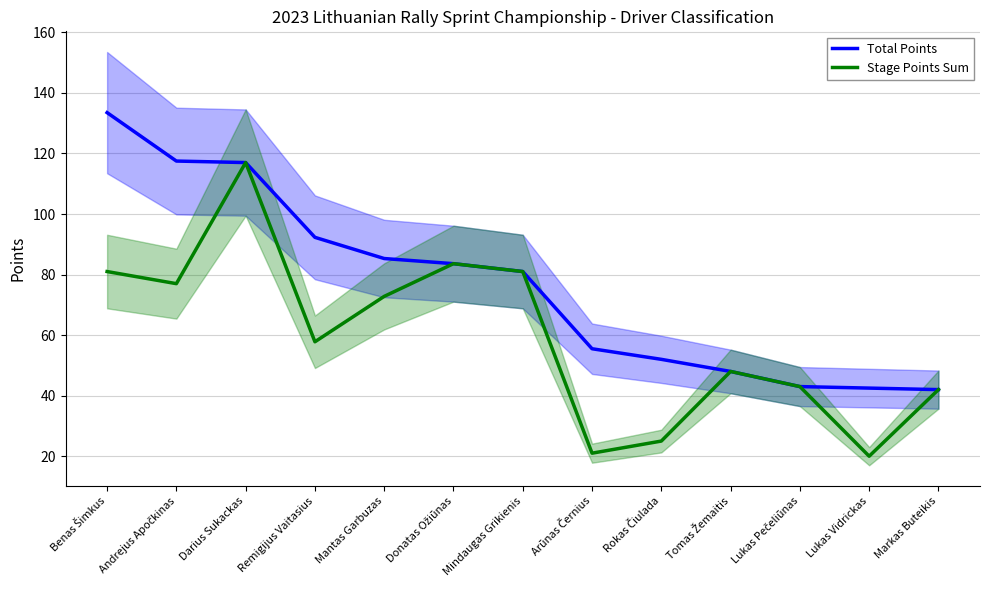

Which category has the highest value across all series?

Benas Šimkus